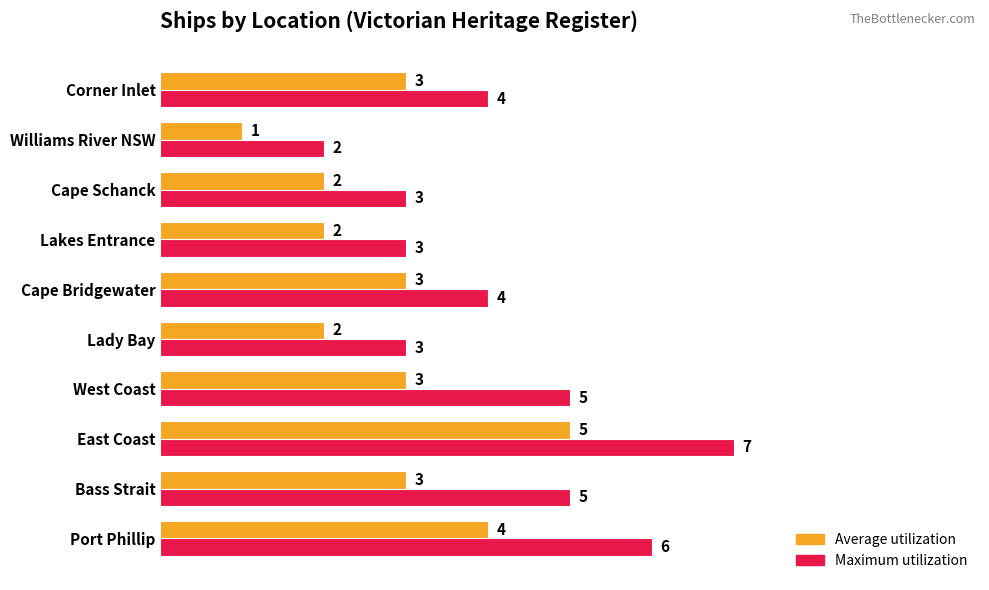

List the series in order of their overall mean, lowest first.

Average utilization, Maximum utilization